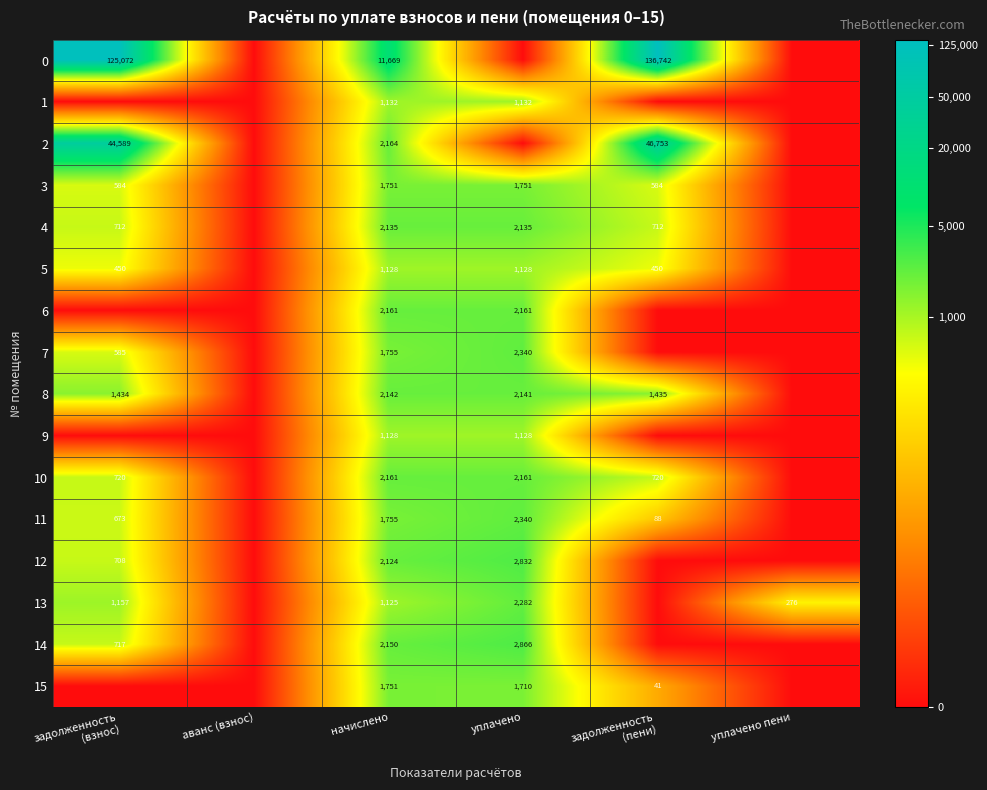

The 1 series shows 258 at начислено. True or false?

False